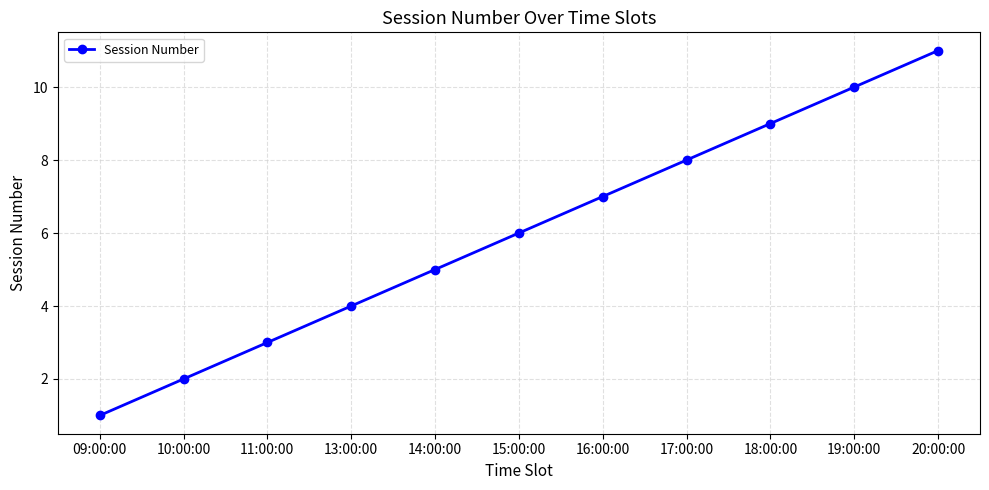

What is the sum of all values?

66